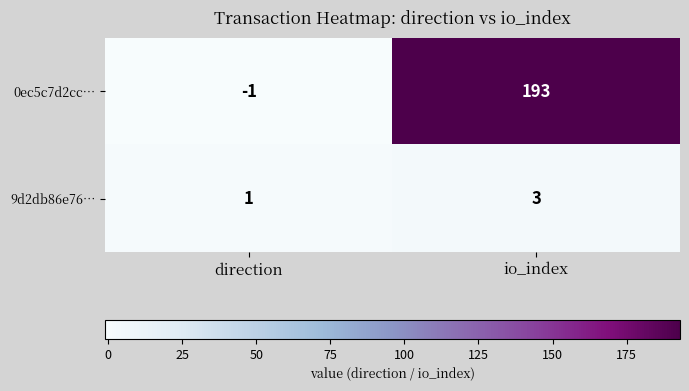

The 0ec5c7d2cc… series shows 300 at io_index. True or false?

False